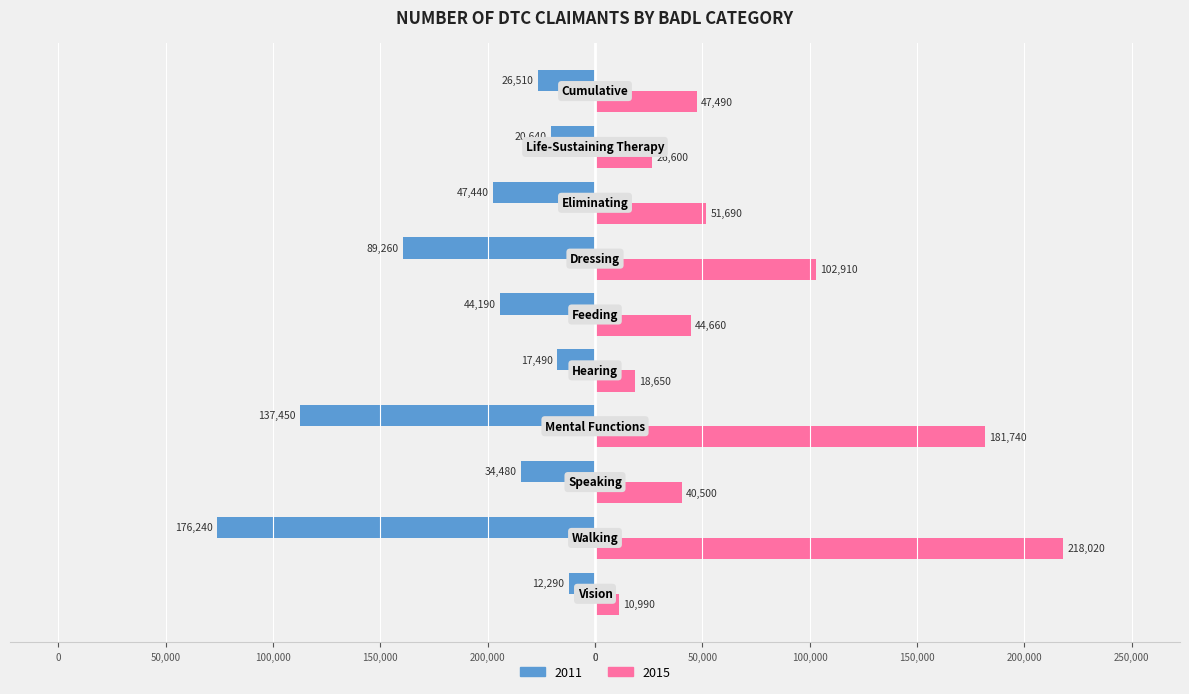

What is the label of the 1st bar from the right?

Cumulative